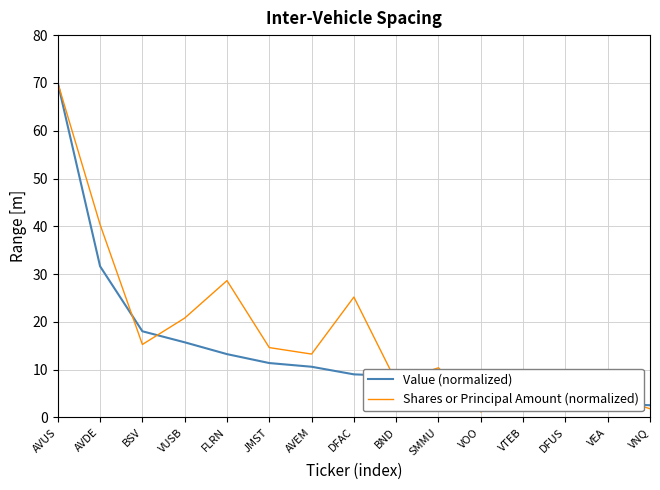

What is the minimum value for Shares or Principal Amount (normalized)?

1.2